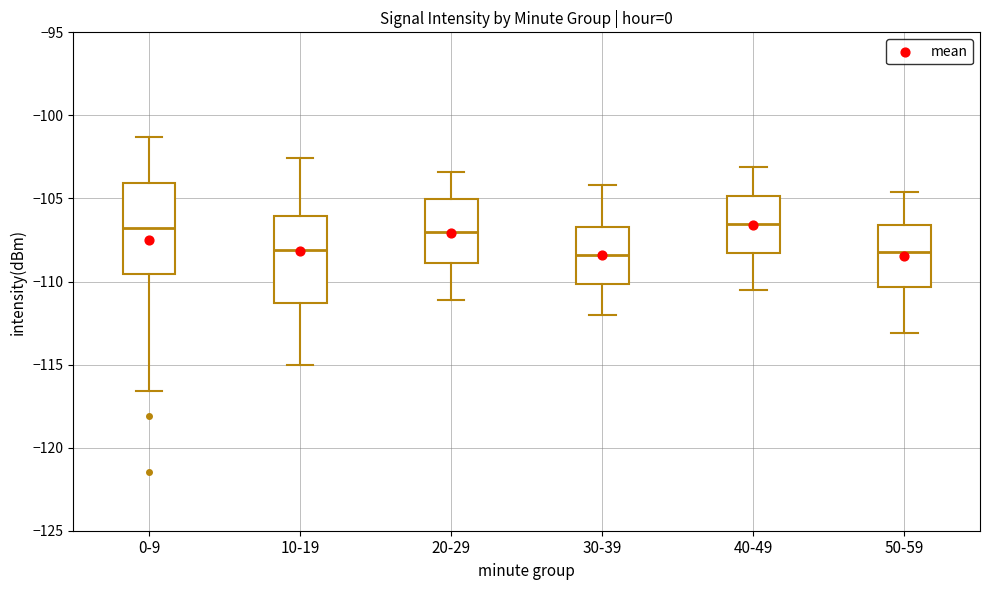

Reading left to right, read every box against the y-axis: the position of its median line, the range the box covers, and the ends of its whiskers. The values are not printed on the chart, so give them approximately, as read against the axis.

0-9: median -107.0, box -109.5 to -104.0, whiskers -116.5 to -101.5
10-19: median -108.0, box -111.5 to -106.0, whiskers -115.0 to -102.5
20-29: median -107.0, box -109.0 to -105.0, whiskers -111.0 to -103.5
30-39: median -108.5, box -110.0 to -106.5, whiskers -112.0 to -104.0
40-49: median -106.5, box -108.5 to -105.0, whiskers -110.5 to -103.0
50-59: median -108.0, box -110.5 to -106.5, whiskers -113.0 to -104.5